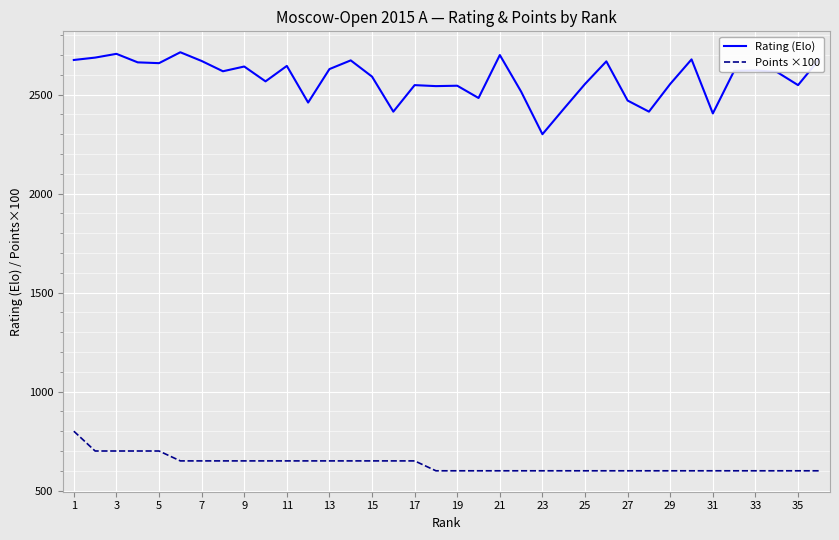

List the series in order of their overall mean, highest first.

Rating (Elo), Points ×100